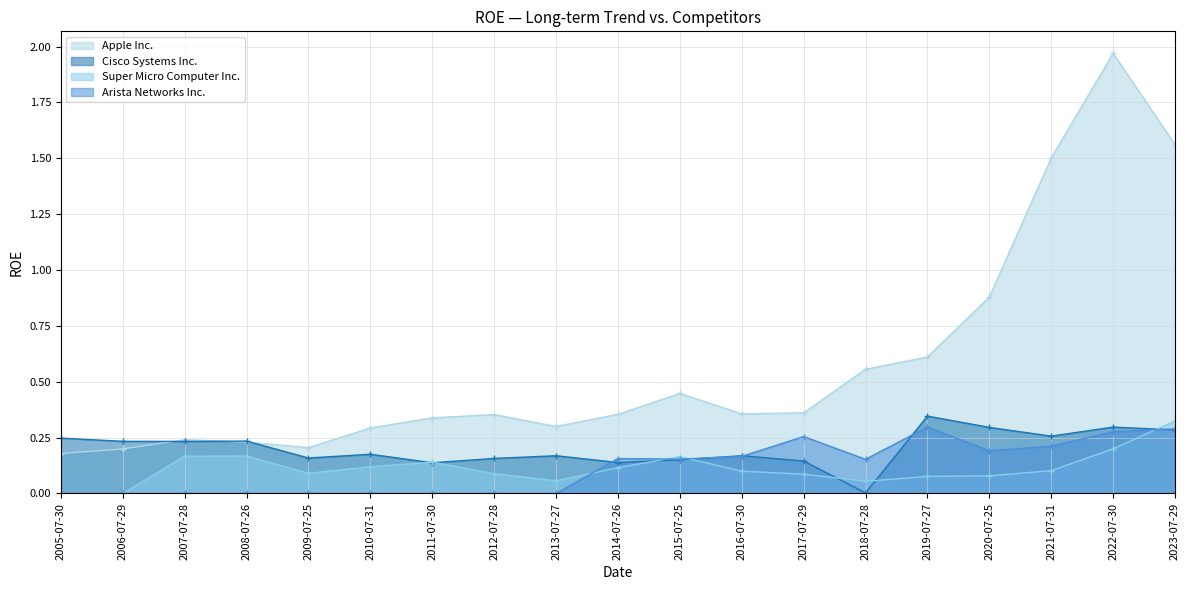

The value of Cisco Systems Inc. at 2013-07-27 is 0.2. True or false?

True